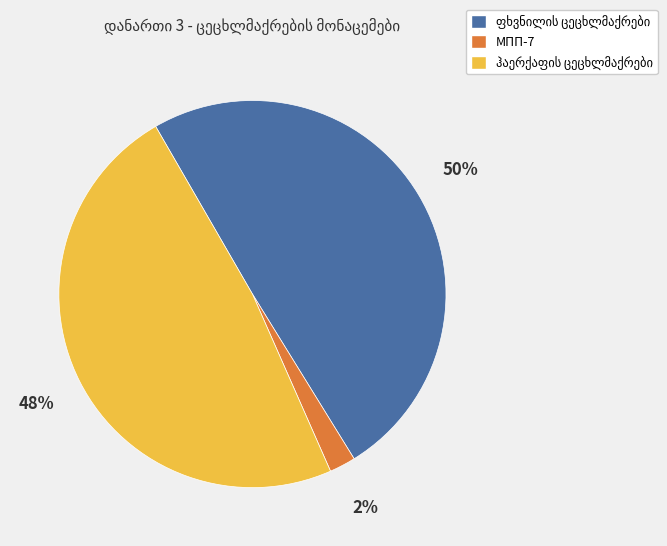

Does any single category account for the majority?

No